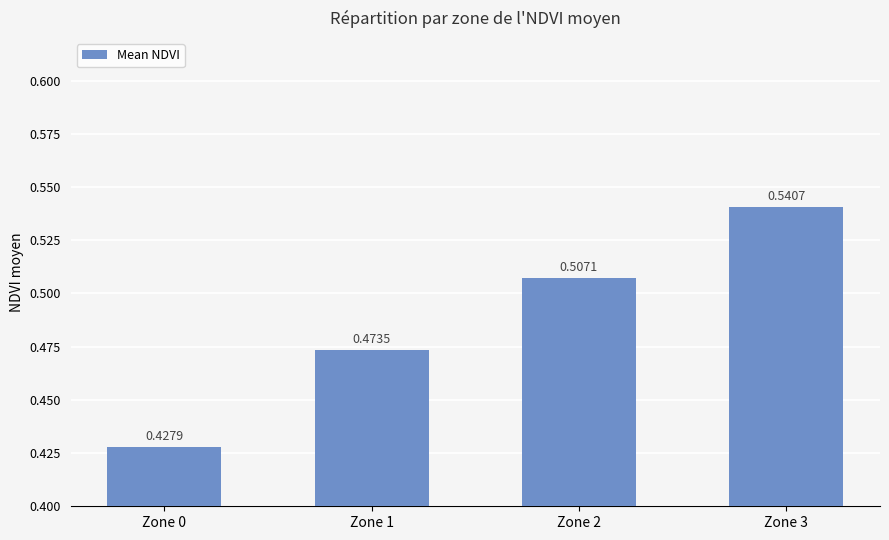

What is the change in value from Zone 1 to Zone 3?

+0.1